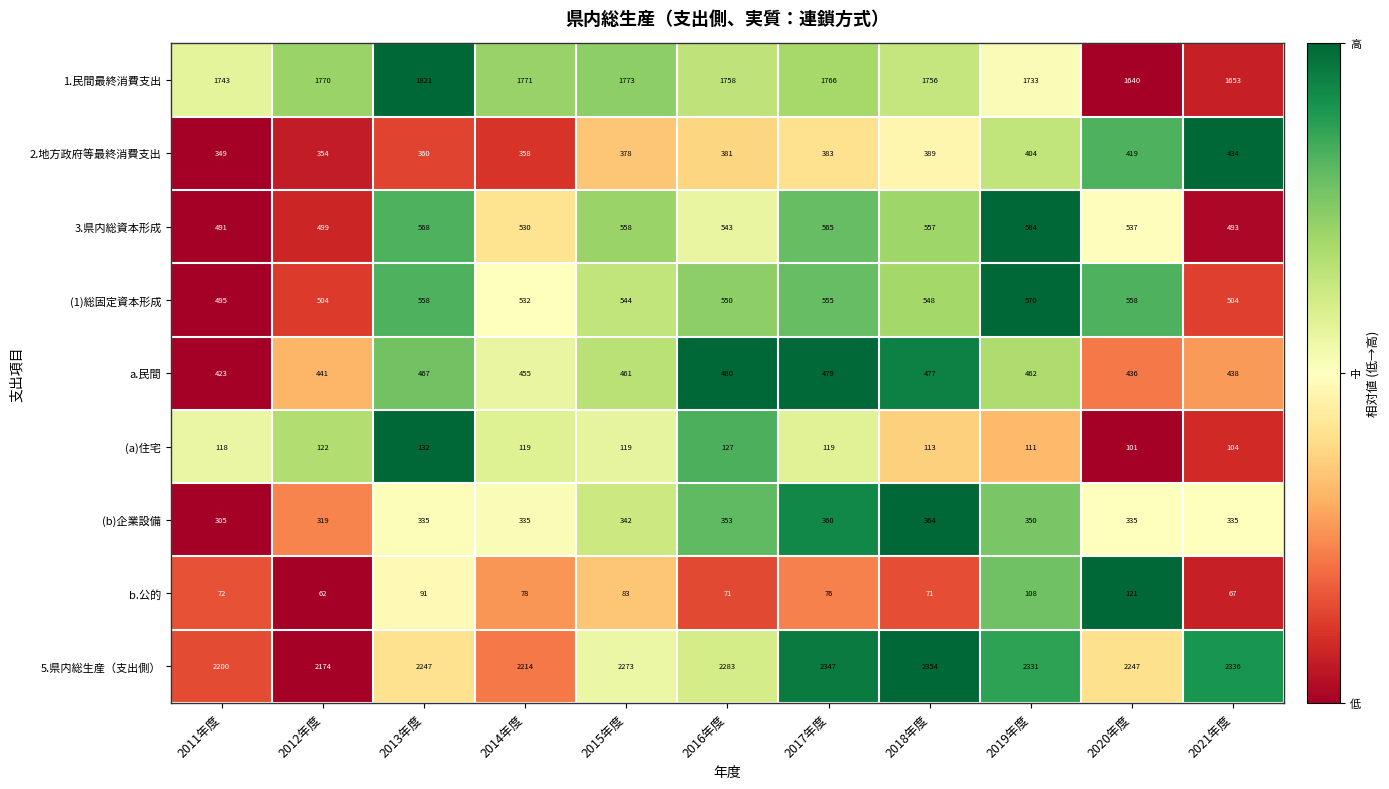

What is the difference between the maximum and minimum values in the (a)住宅 series?

31